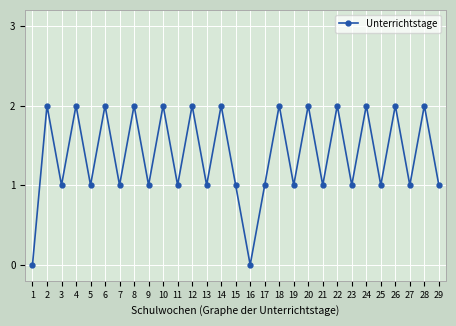

Is it true that the value at 20 is 2?

True